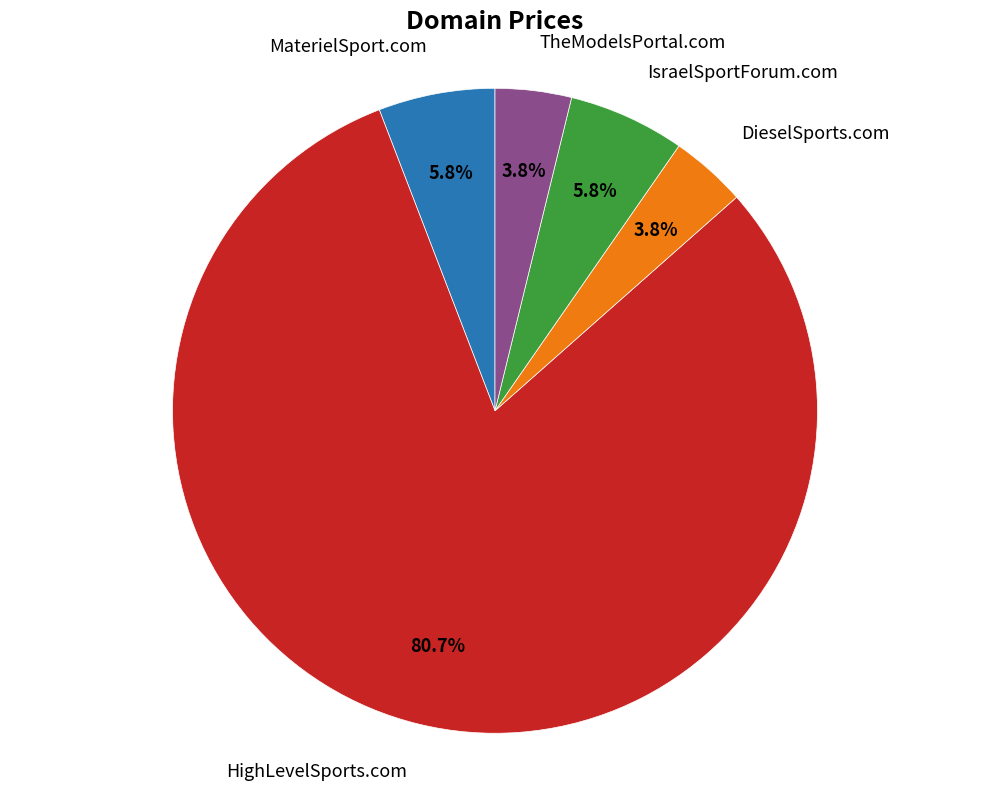

Which slice is the largest?

HighLevelSports.com